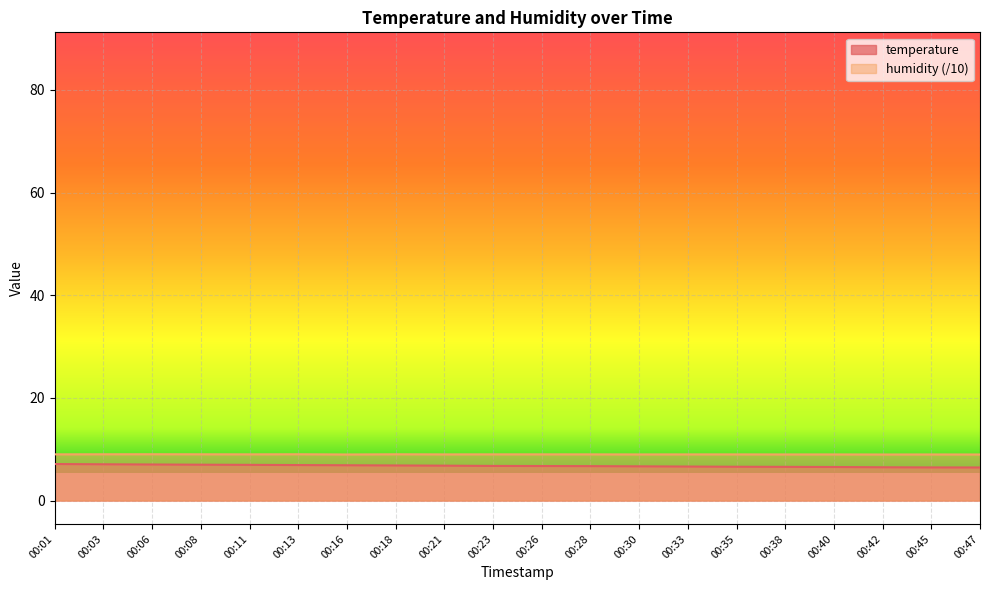

What is the difference between the highest and lowest values at 00:23?

2.3